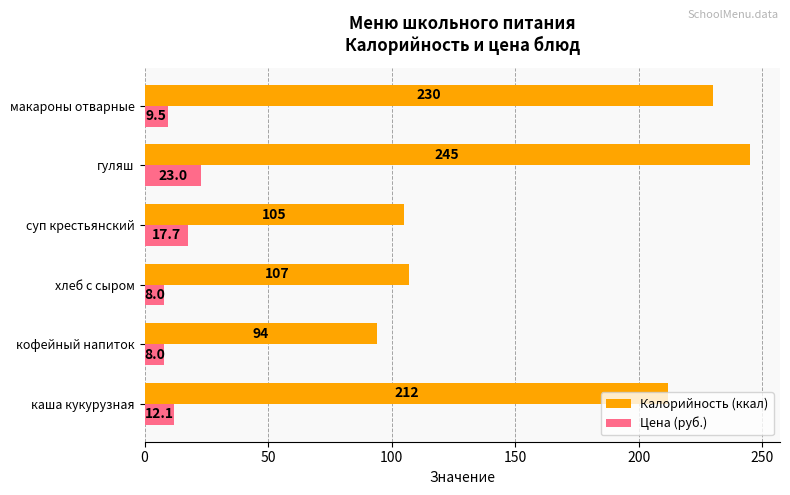

The value of Калорийность (ккал) at хлеб с сыром is 107.0. True or false?

True